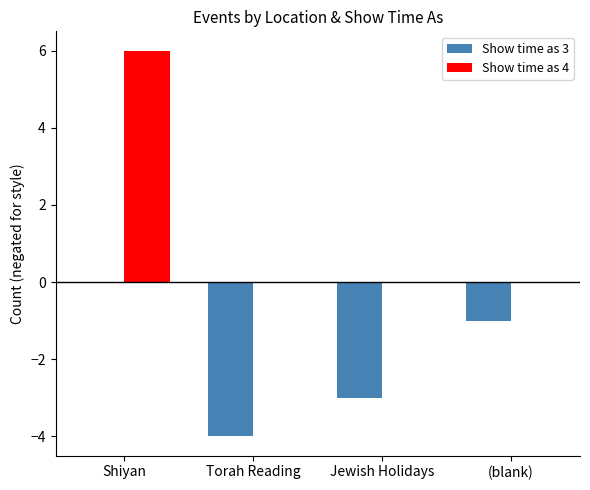

What is the sum of the Show time as 3 values at Torah Reading and (blank)?

-5